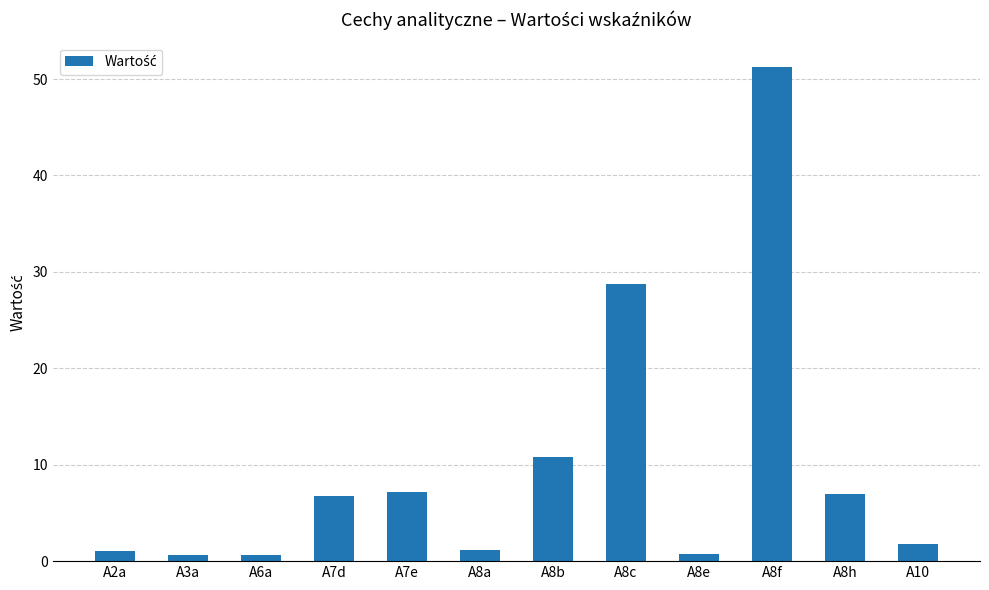

Approximately how many times larger is the value at A8h compared to A10?

3.9